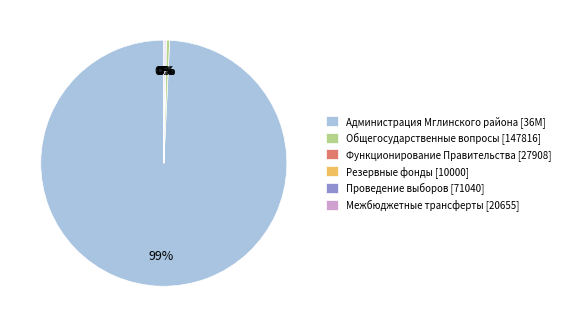

The Администрация Мглинского района [36M] slice represents 99% of the pie. True or false?

True